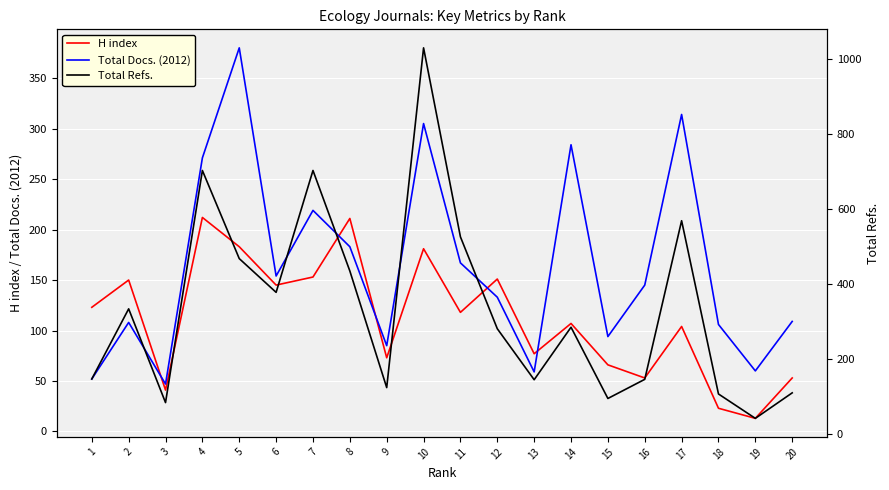

At how many categories does at least one series exceed 83?

18